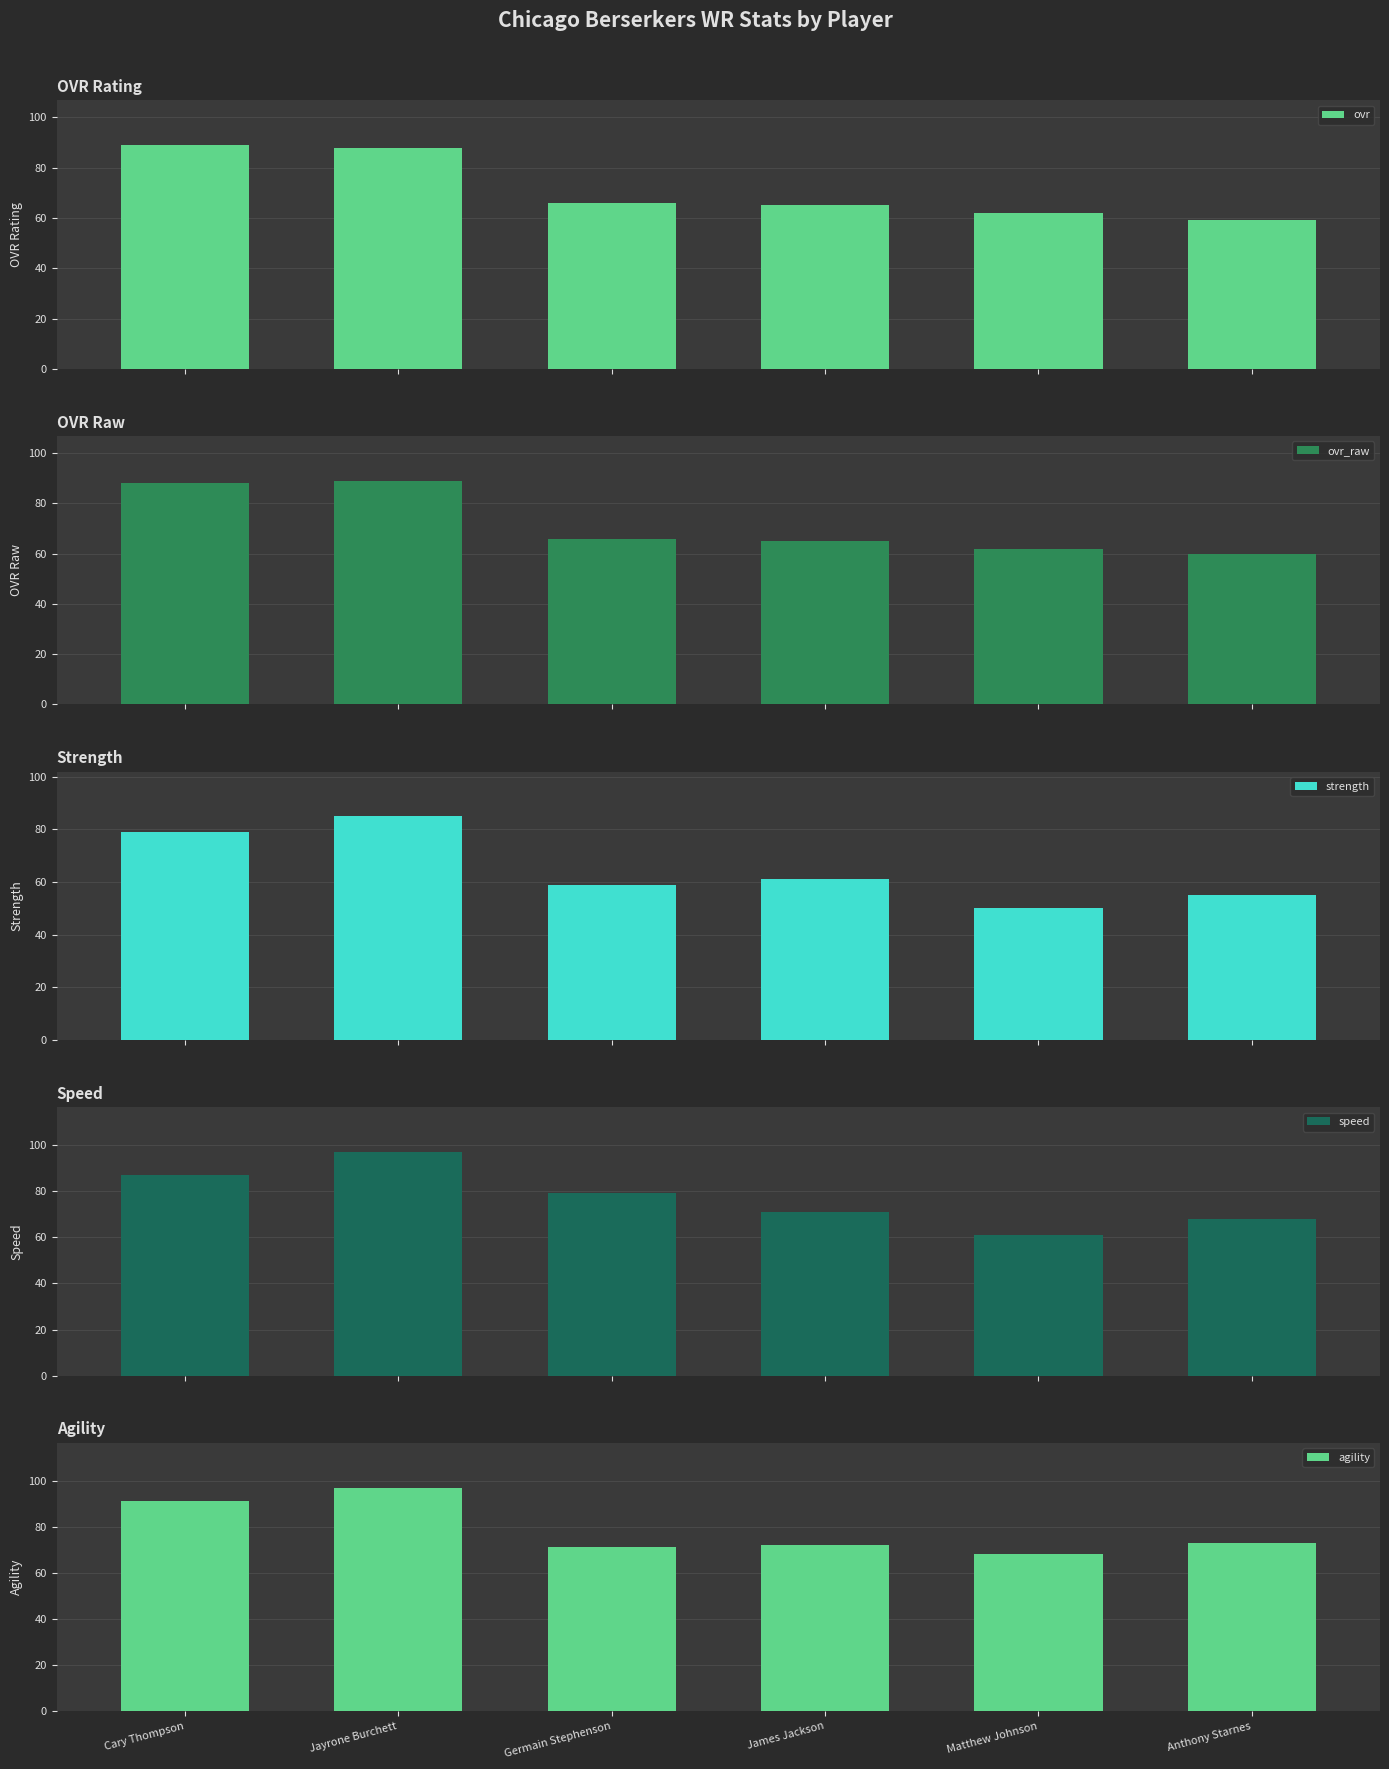

True or false: ovr_raw has a value of 66 at Germain Stephenson.

True